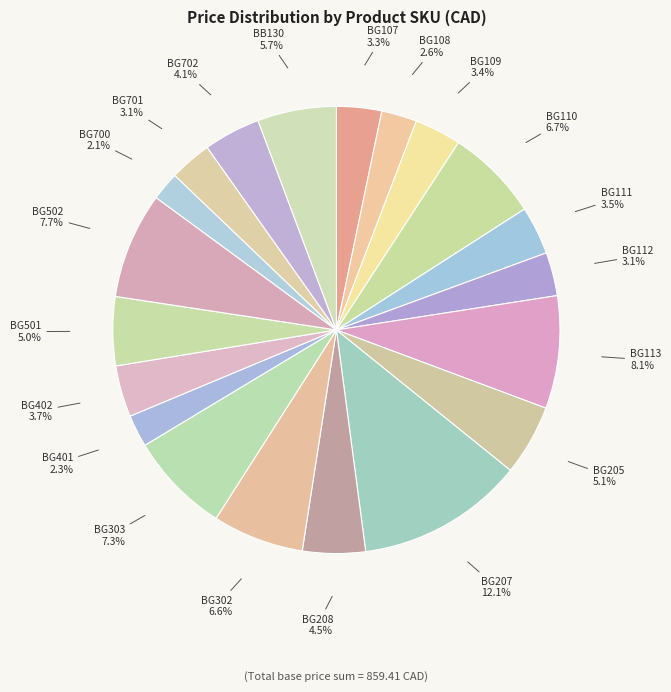

How many segments does this pie chart have?

20